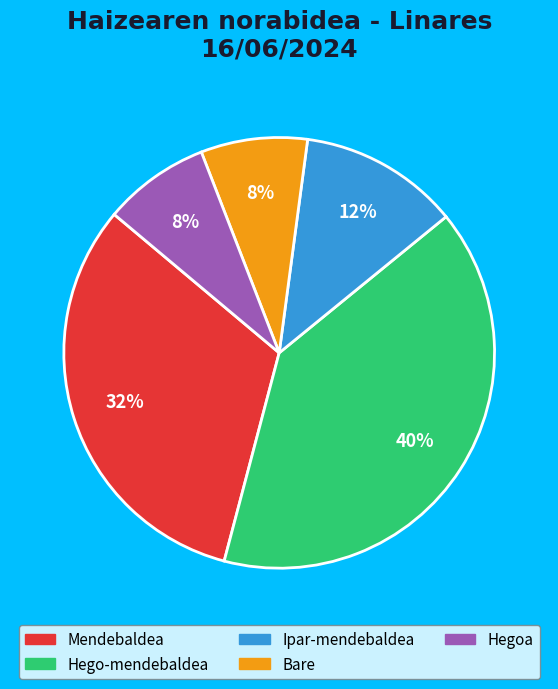

To the nearest percent, what is the average slice percentage?

20%